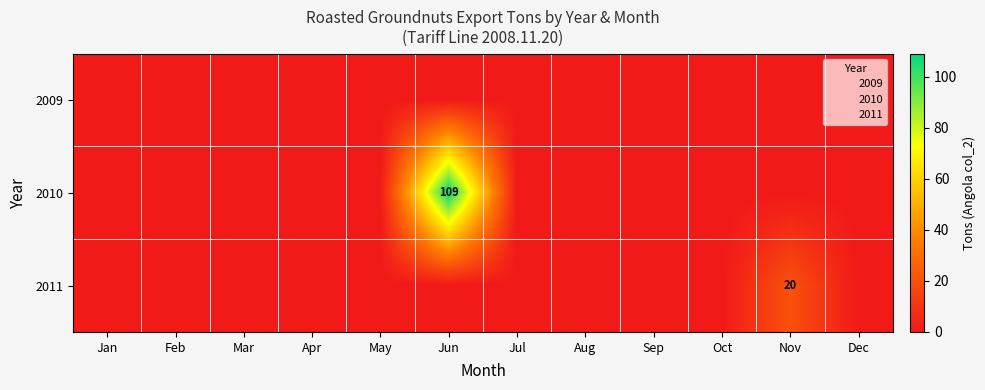

Which series has the largest total across all categories?

2010